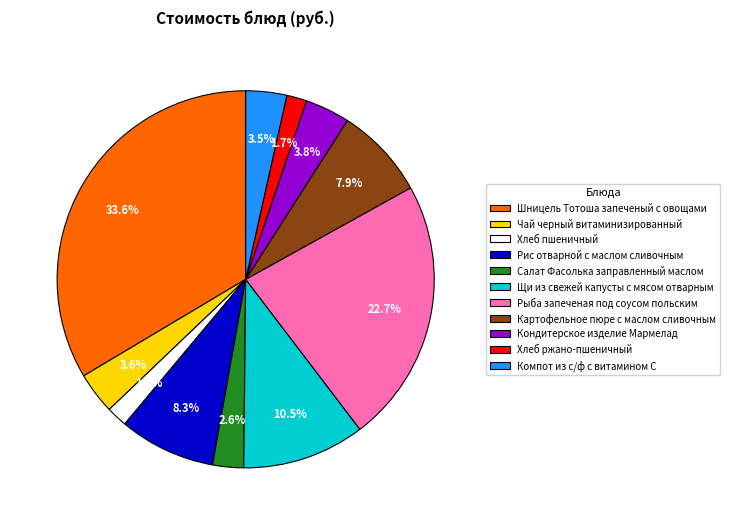

Does Кондитерское изделие Мармелад account for over 50% of the chart?

No